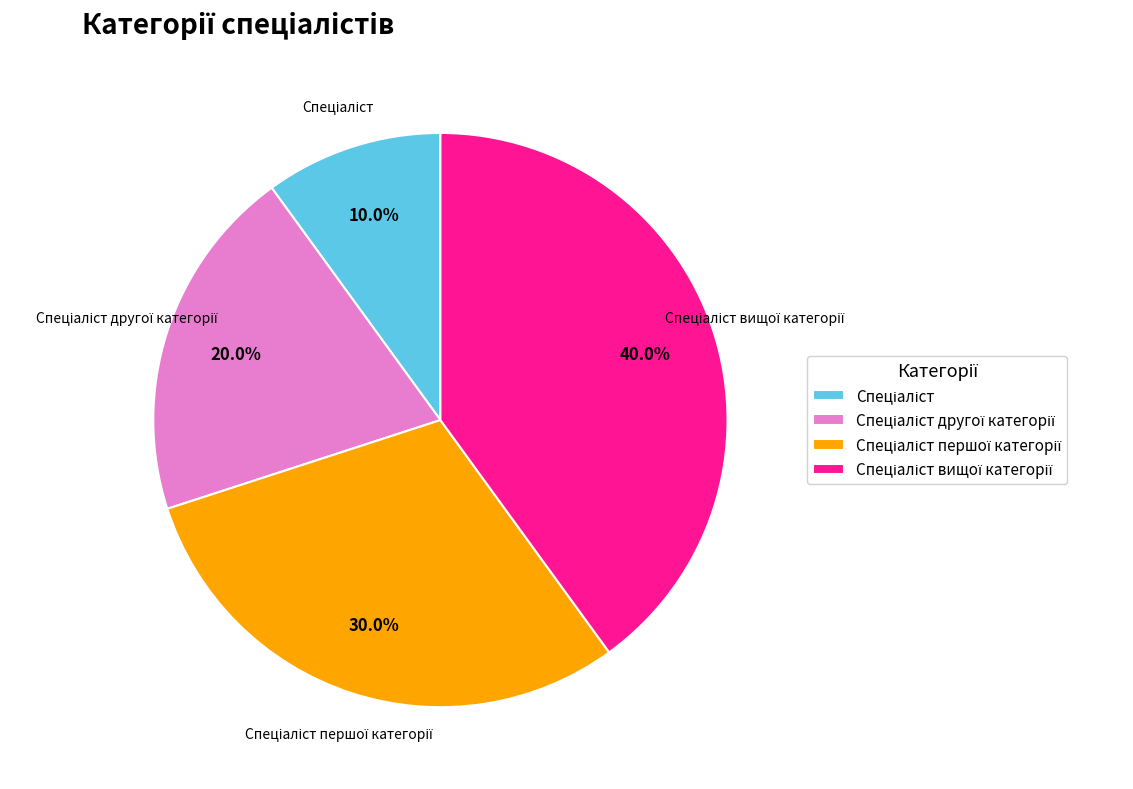

Is there any slice that represents more than half of the pie?

No